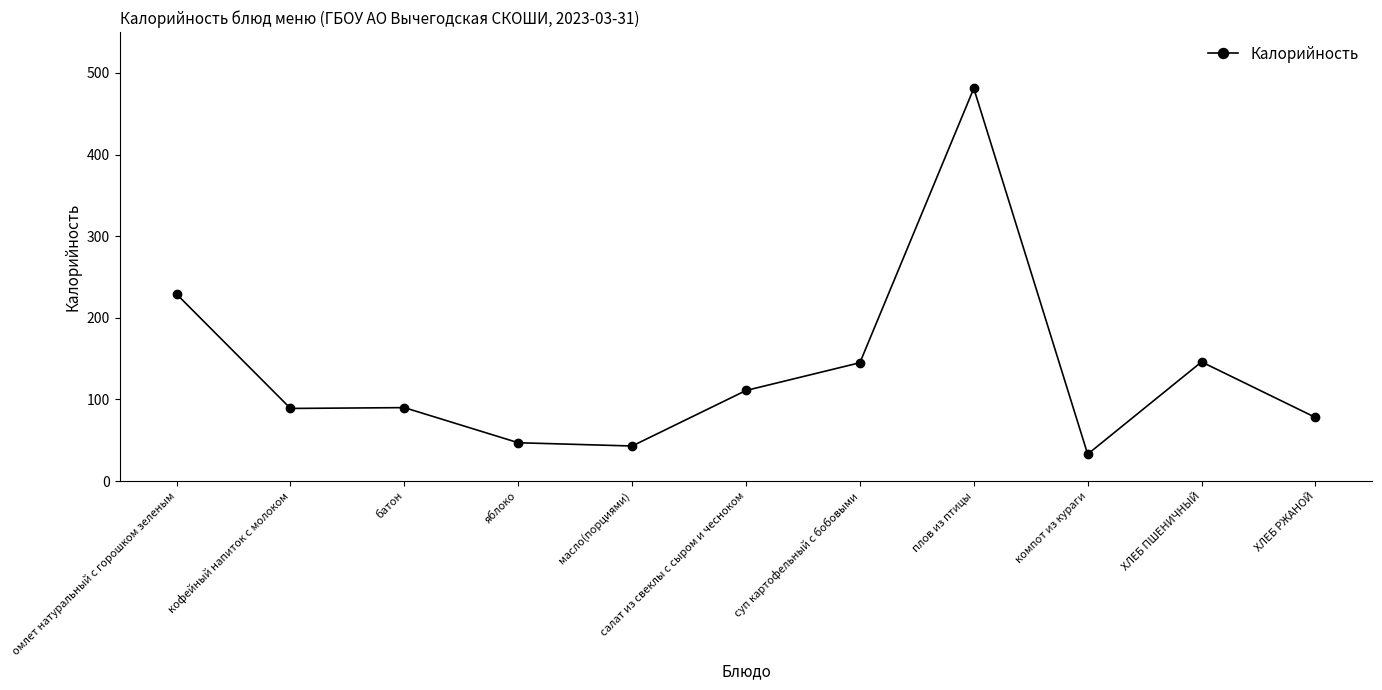

Approximately how many times larger is the value at масло(порциями) compared to ХЛЕБ ПШЕНИЧНЫЙ?

0.3